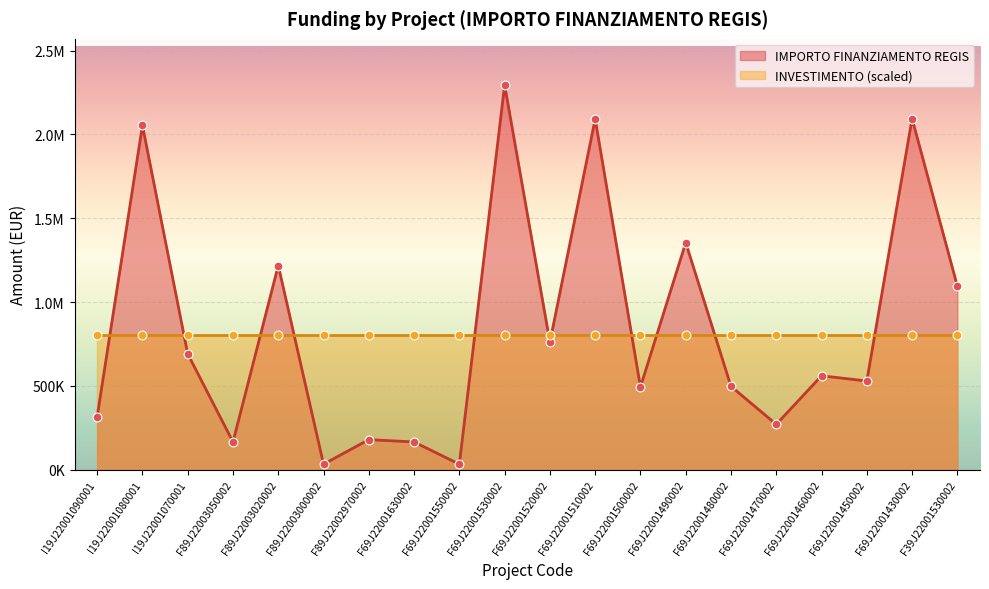

Approximately how many times larger is the value at F69J22001520002 compared to F89J22003020002?

0.6